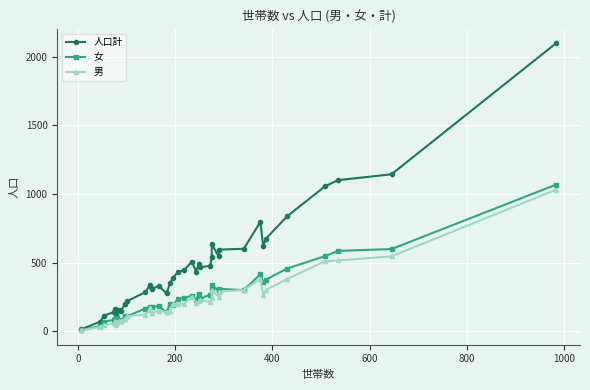

What is the sum of all 男 values?

8736